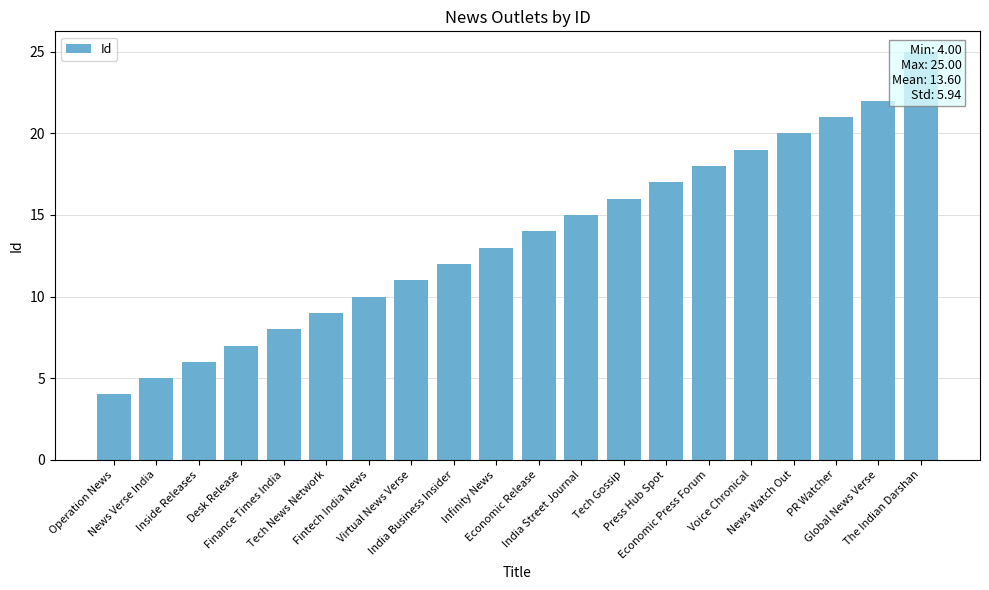

Reading left to right, what are all the values shown in this chart?

Operation News=4	News Verse India=5	Inside Releases=6	Desk Release=7	Finance Times India=8	Tech News Network=9	Fintech India News=10	Virtual News Verse=11	India Business Insider=12	Infinity News=13	Economic Release=14	India Street Journal=15	Tech Gossip=16	Press Hub Spot=17	Economic Press Forum=18	Voice Chronical=19	News Watch Out=20	PR Watcher=21	Global News Verse=22	The Indian Darshan=25